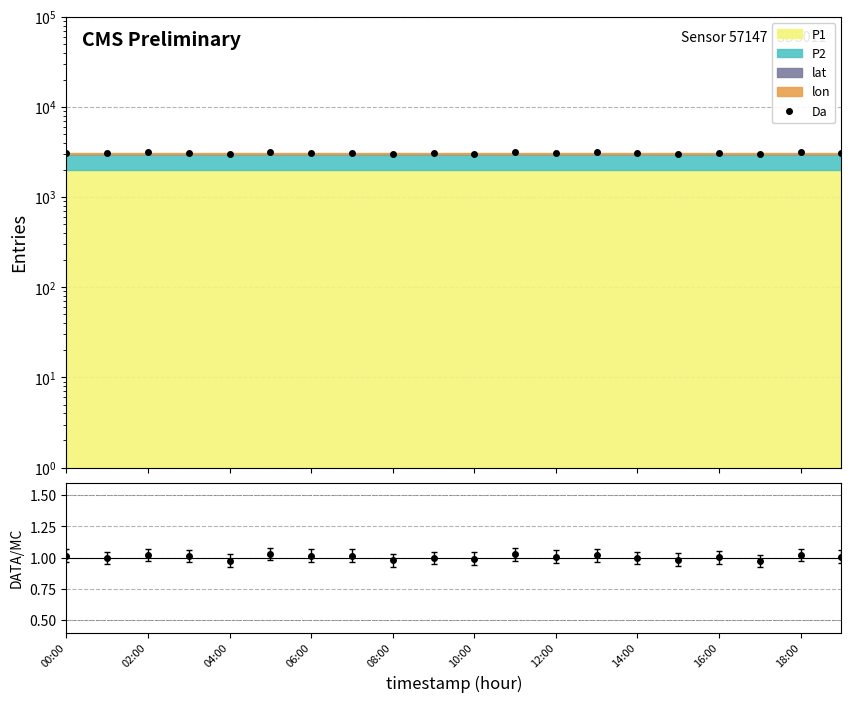

True or false: DATA/MC has a value of 0.7 at 16:00.

False